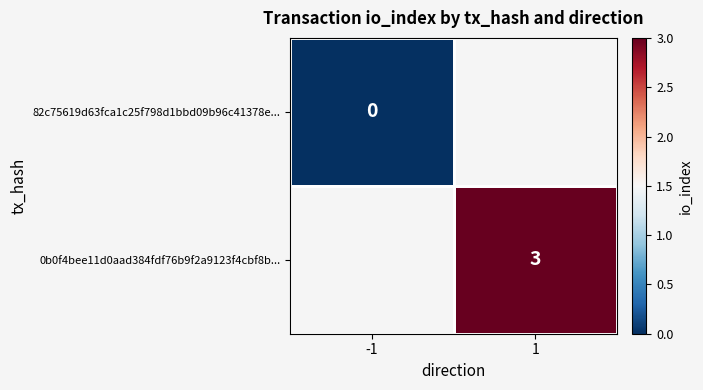

At which category does the chart reach its peak across all series?

1